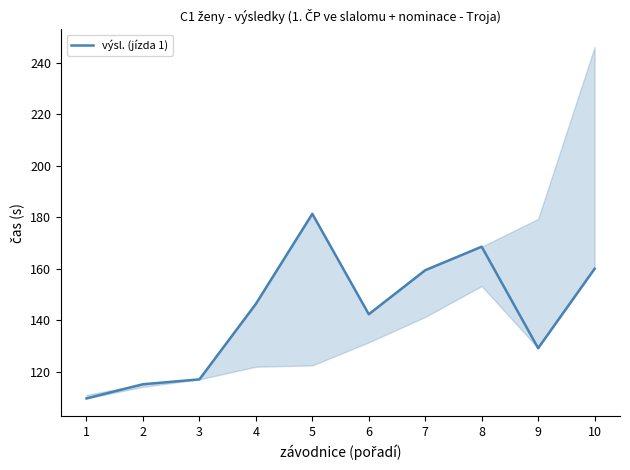

Reading right to left, transcribe all the data shown in this chart.

160.0	129.2	168.6	159.4	142.4	181.3	146.4	117.1	115.2	109.7